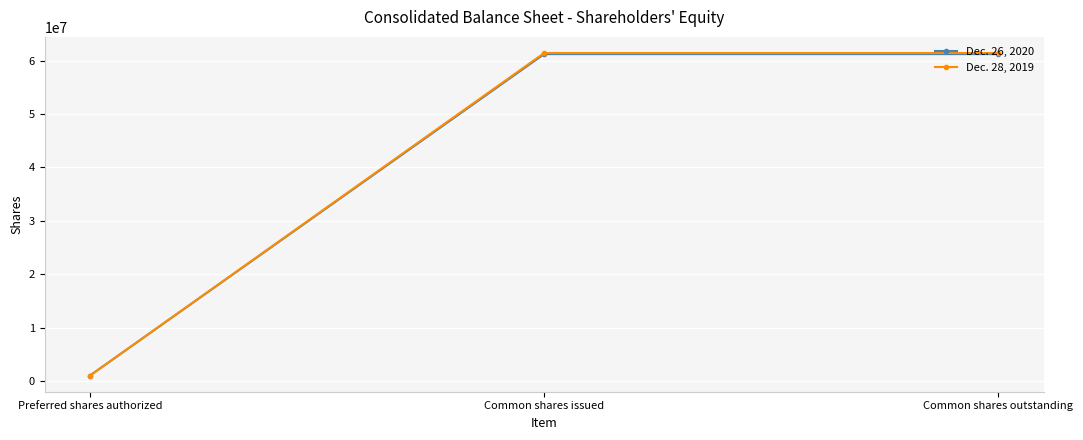

Is the value of Dec. 26, 2020 at Preferred shares authorized greater than the value of Dec. 28, 2019 at Common shares outstanding?

No